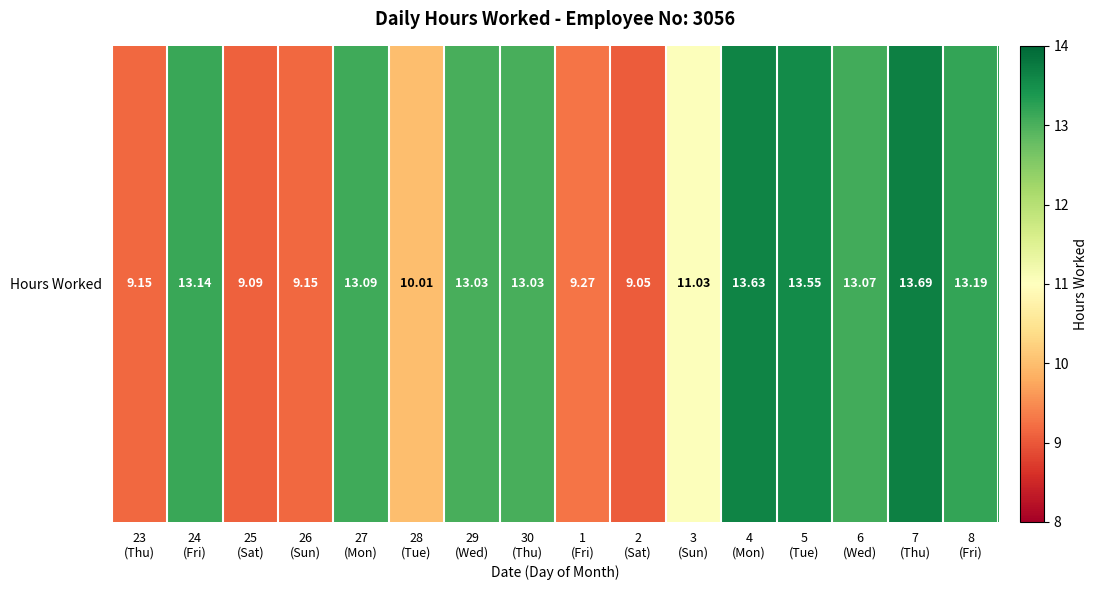

What is the difference between the second highest and second lowest values?

4.5